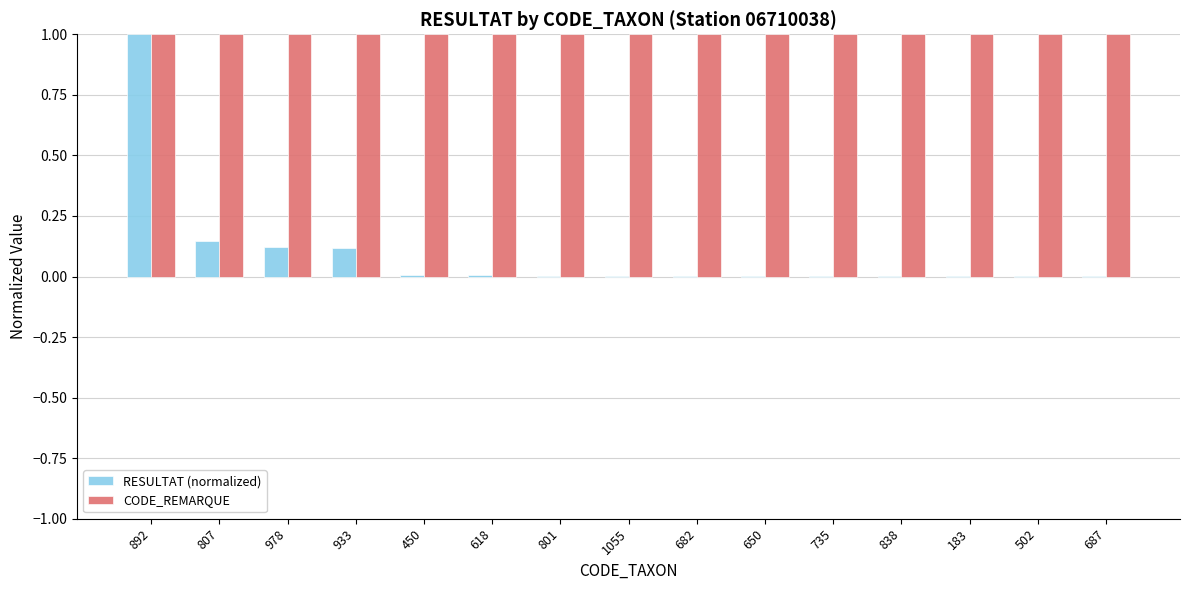

What are all the series names shown in the legend?

RESULTAT (normalized), CODE_REMARQUE